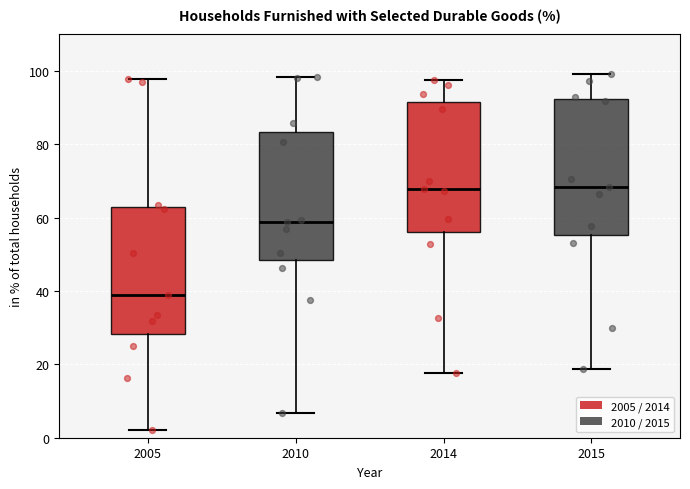

Reading left to right, transcribe this box plot: for each box, give where its median line is, the range the box spans, and where its two whiskers end, as read against the y-axis. The values are not printed on the chart, so give them approximately, as read against the axis.

2005: median 38, box 28 to 62, whiskers 2 to 98
2010: median 58, box 48 to 84, whiskers 6 to 98
2014: median 68, box 56 to 92, whiskers 18 to 98
2015: median 68, box 56 to 92, whiskers 18 to 100